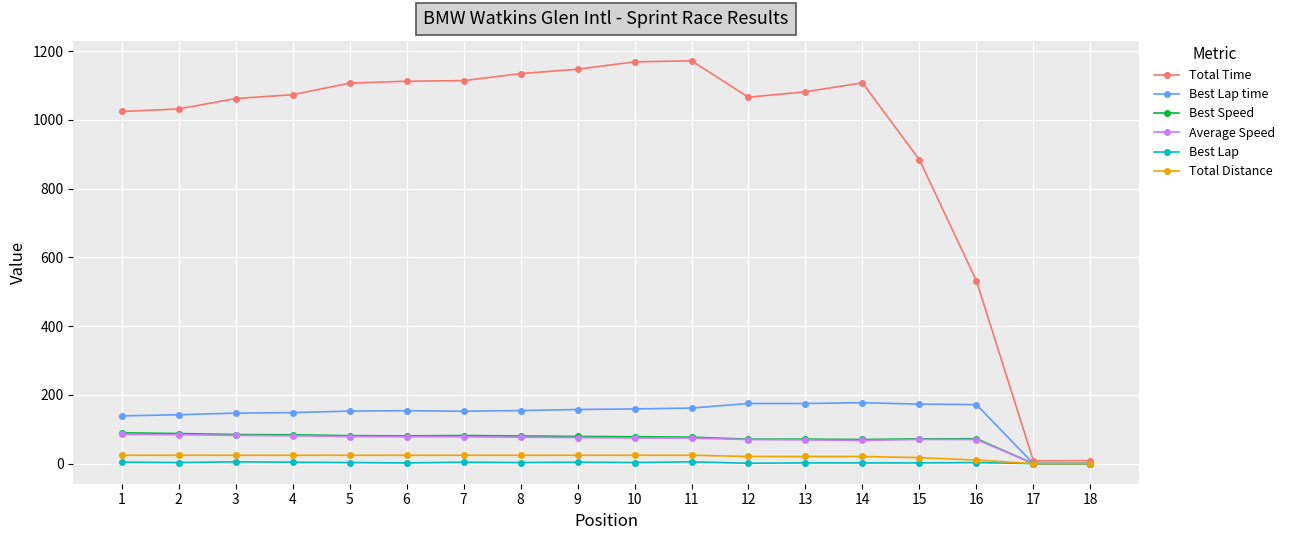

True or false: Best Lap time has more than 2 points higher than both neighbors.

True